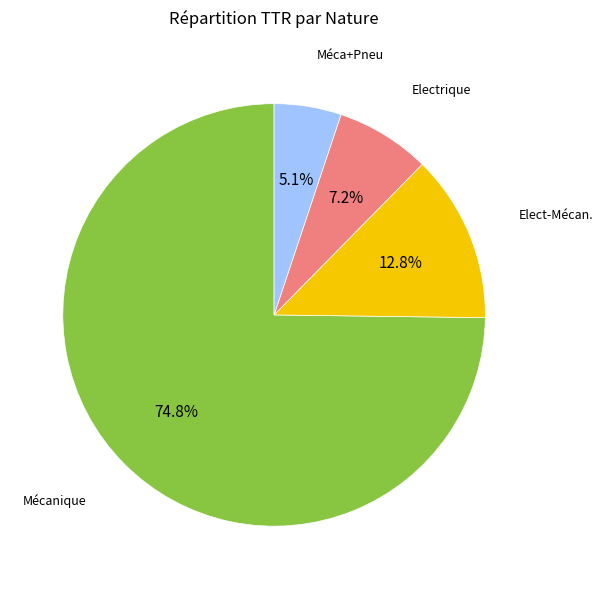

Is there a majority slice in this chart?

Yes